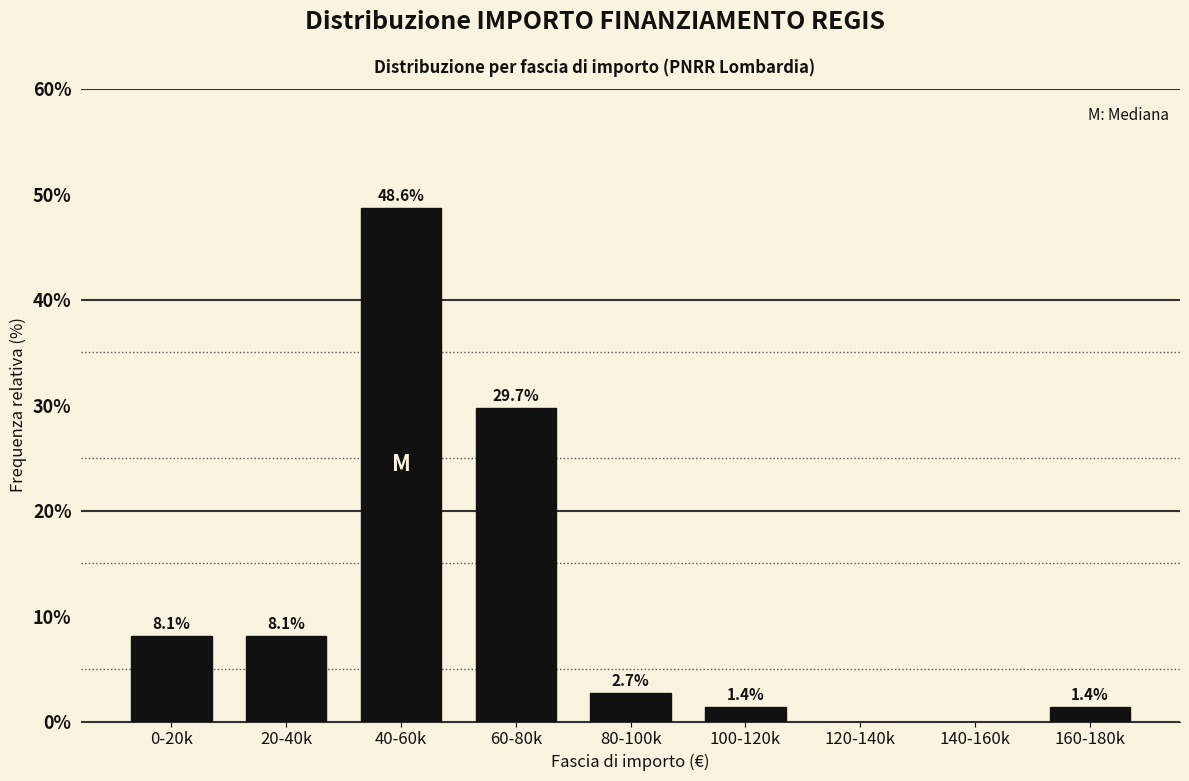

Reading left to right, transcribe all the data shown in this chart.

0-20k=8.1	20-40k=8.1	40-60k=48.6	60-80k=29.7	80-100k=2.7	100-120k=1.4	120-140k=0.0	140-160k=0.0	160-180k=1.4